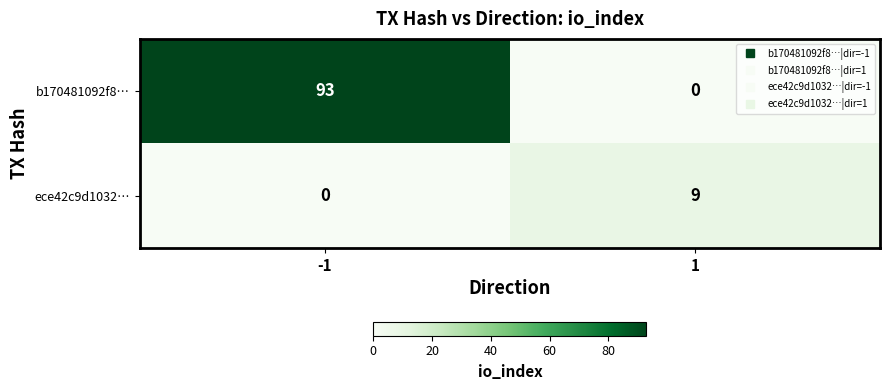

Which series changed the most between -1 and 1?

b170481092f8…